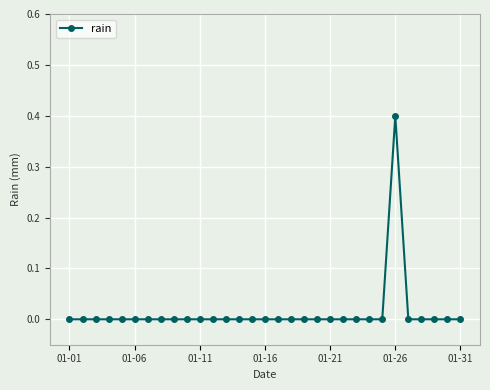

How many distinct data groups are displayed?

1